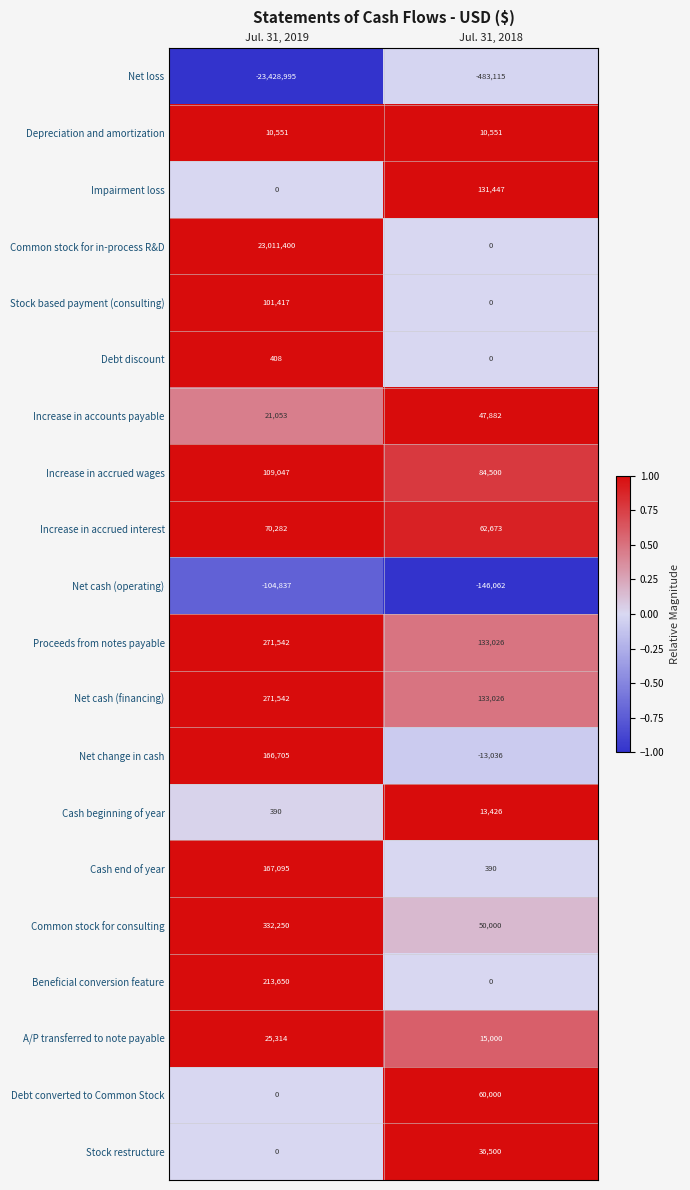

Which series has the largest range (max minus min)?

Common stock for in-process R&D